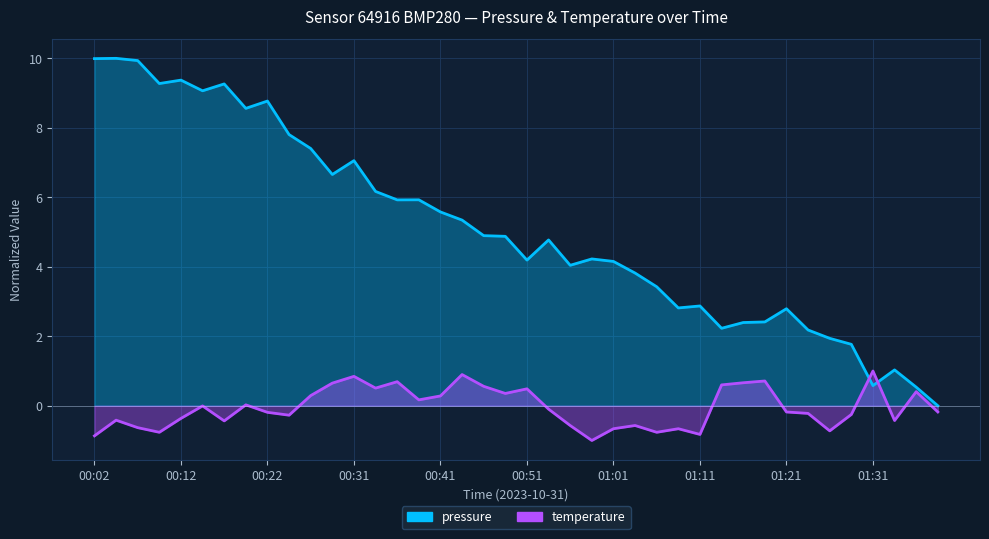

True or false: pressure has a value of 8.6 at 00:19.

True